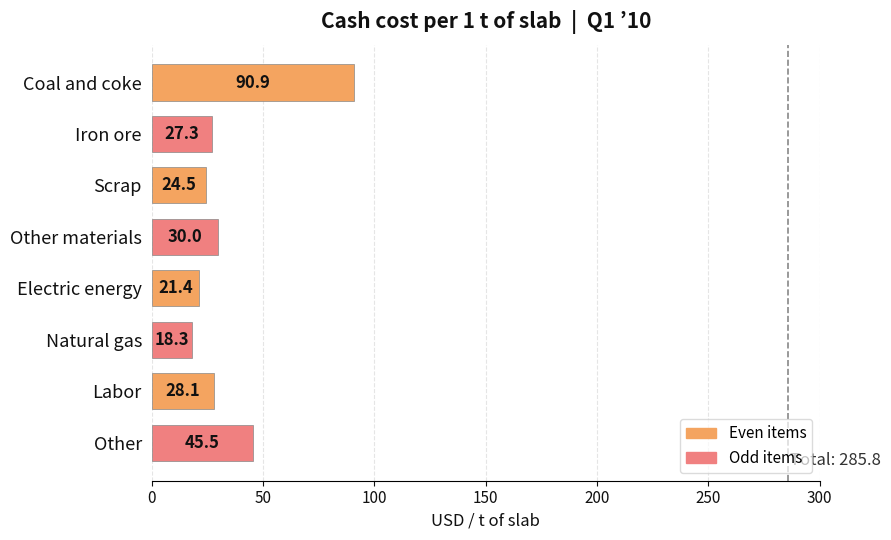

What is the difference between the maximum and second lowest values?

69.5